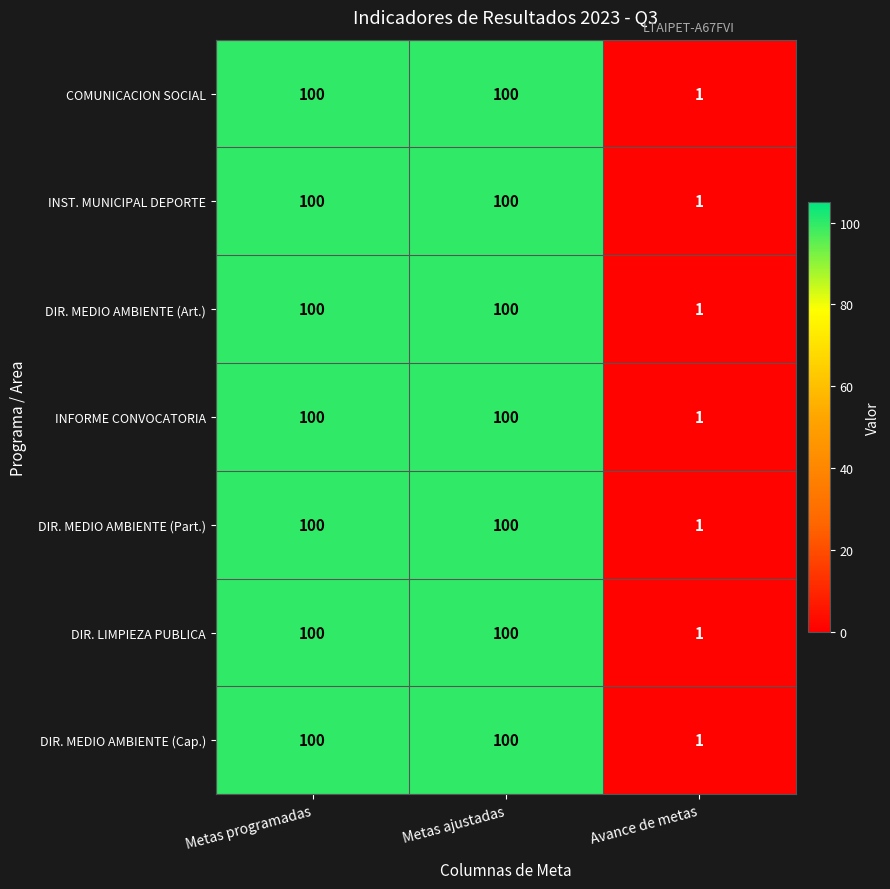

Which category has the lowest value across all series?

Avance de metas